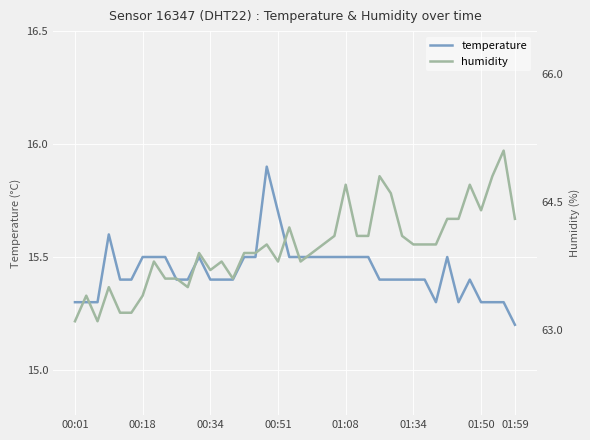

Is this an area chart (filled region under the line)?

No